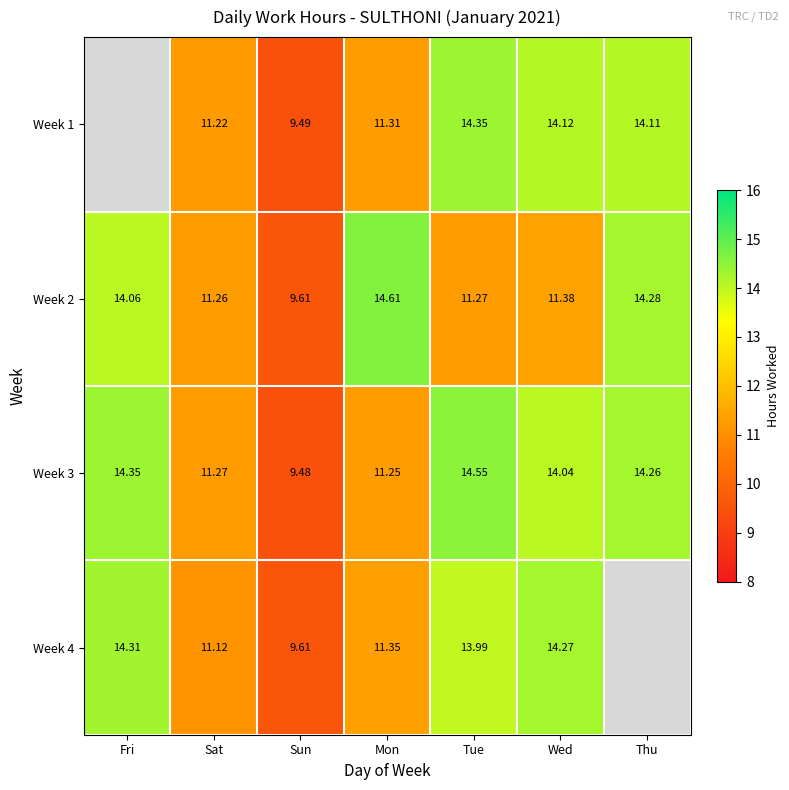

List the labels in order of Week 3 value, largest first.

Tue, Fri, Thu, Wed, Sat, Mon, Sun